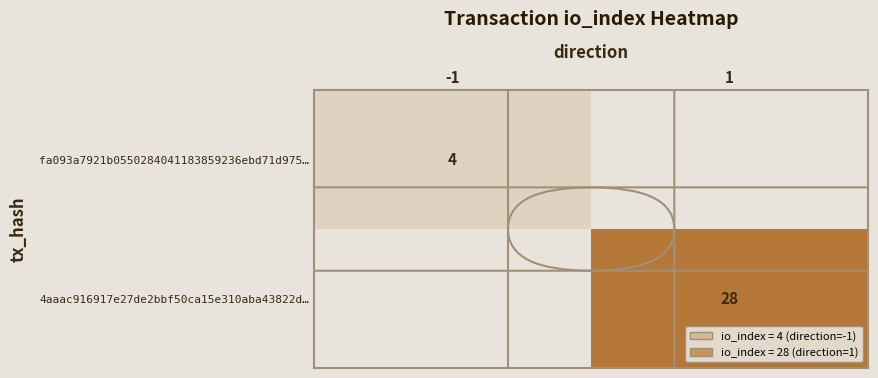

The value of fa093a7921b0550284041183859236ebd71d975… at -1 is 1. True or false?

False